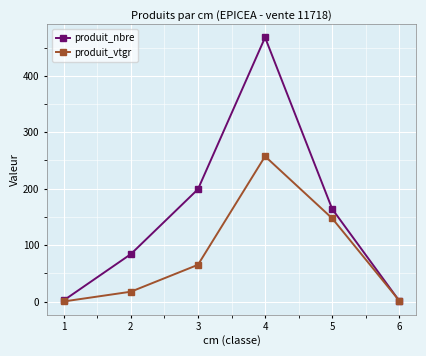

Is this an area chart (filled region under the line)?

No